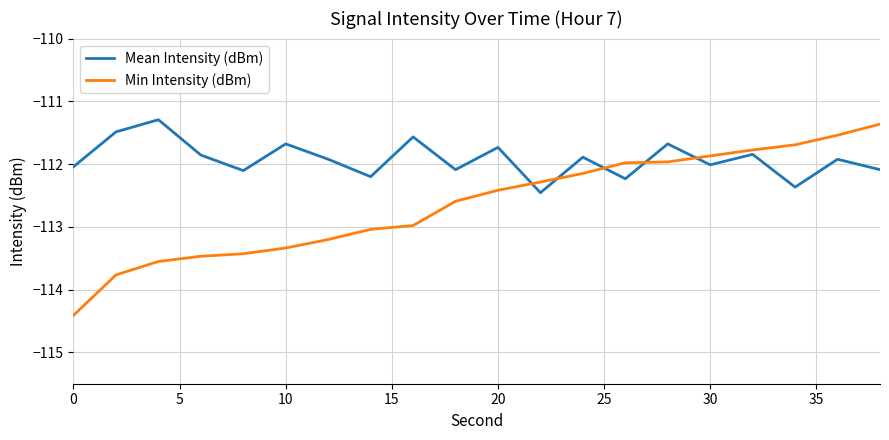

What is the maximum value shown in the chart?

-111.3